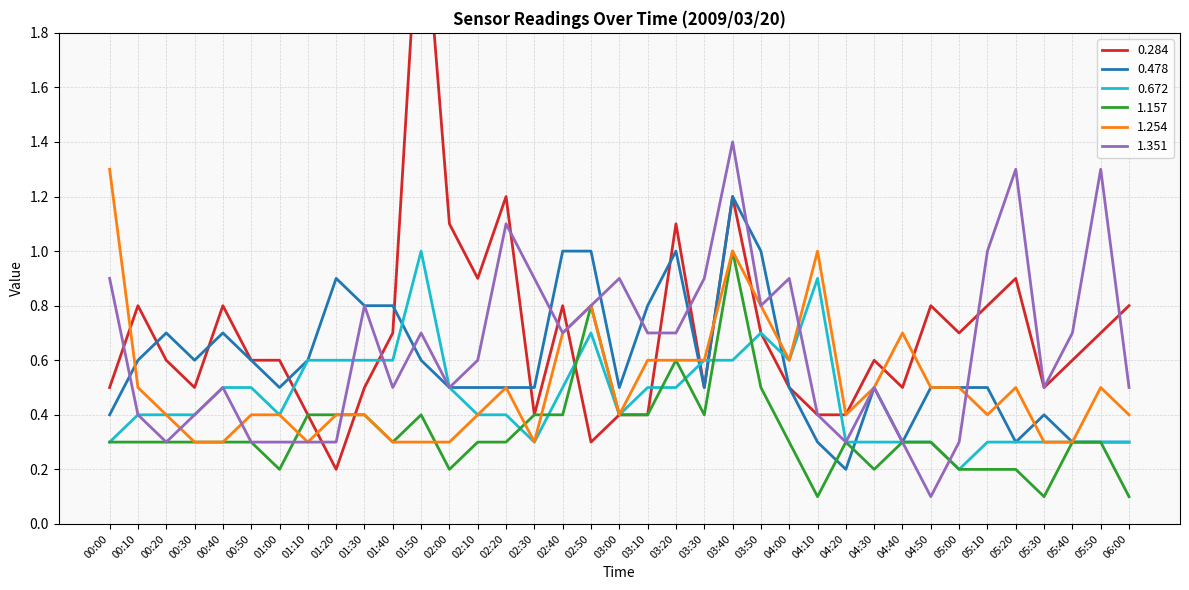

At which category does 0.672 reach its first local valley?

01:00